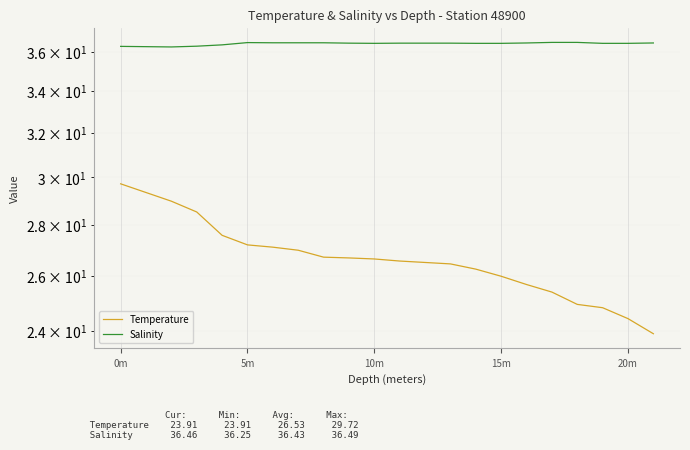

What is the lowest value of the Temperature series?

23.9